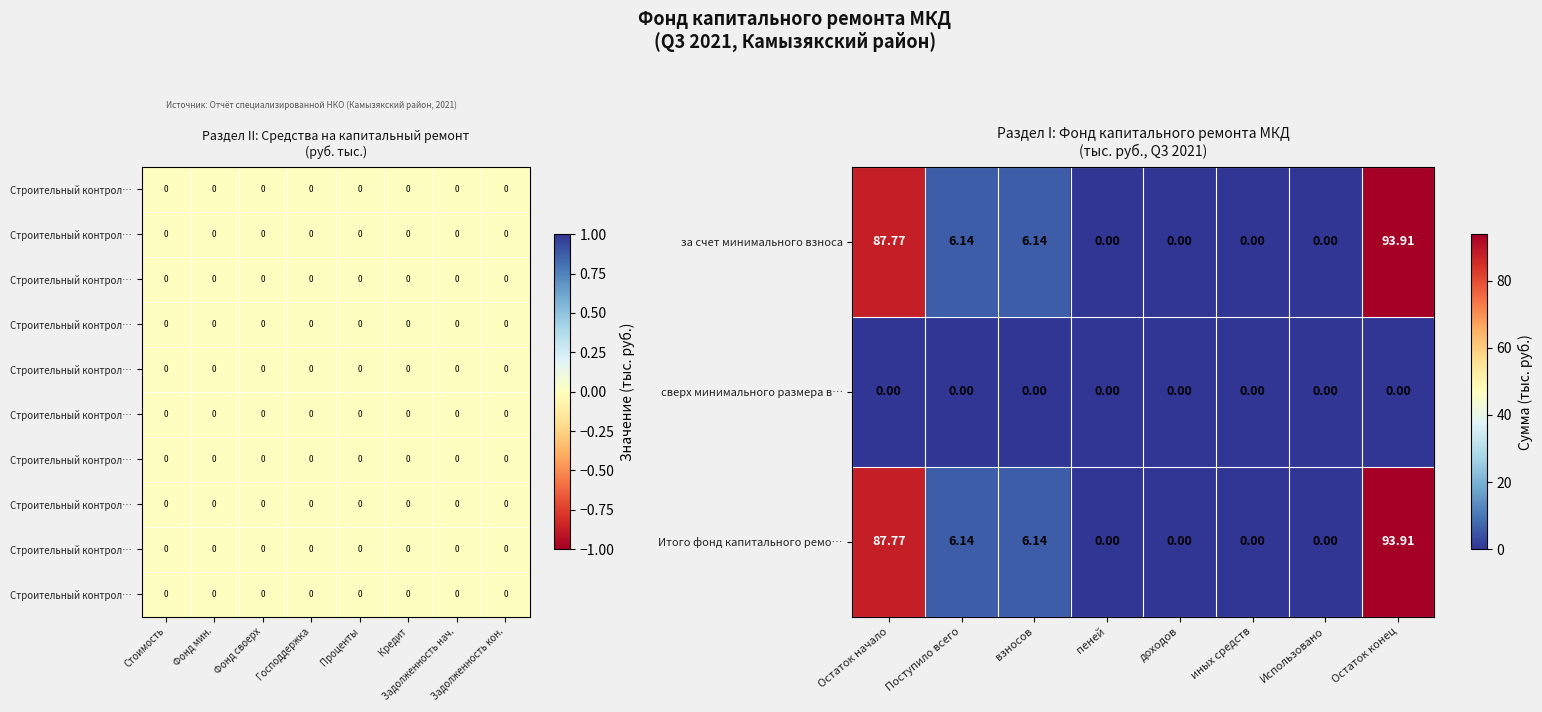

Which category has the highest value in the Итого фонд капитального ремо… series?

Остаток конец